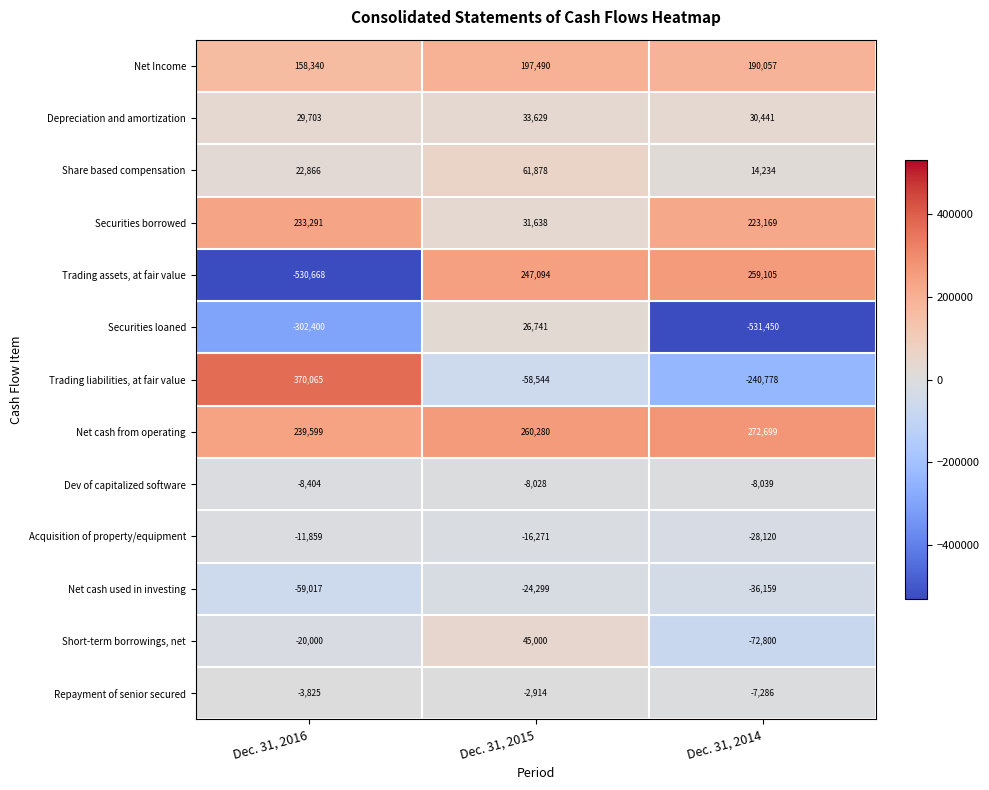

What is the sum of the Dev of capitalized software values at Dec. 31, 2016 and Dec. 31, 2014?

-16443